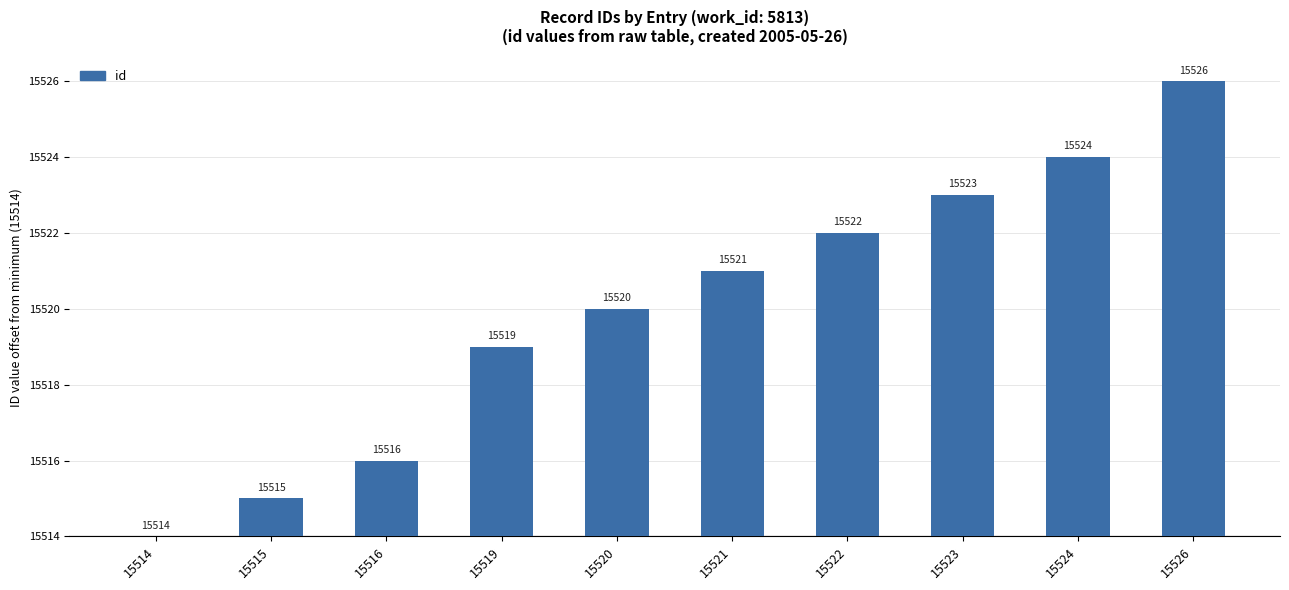

Are the bars horizontal?

No